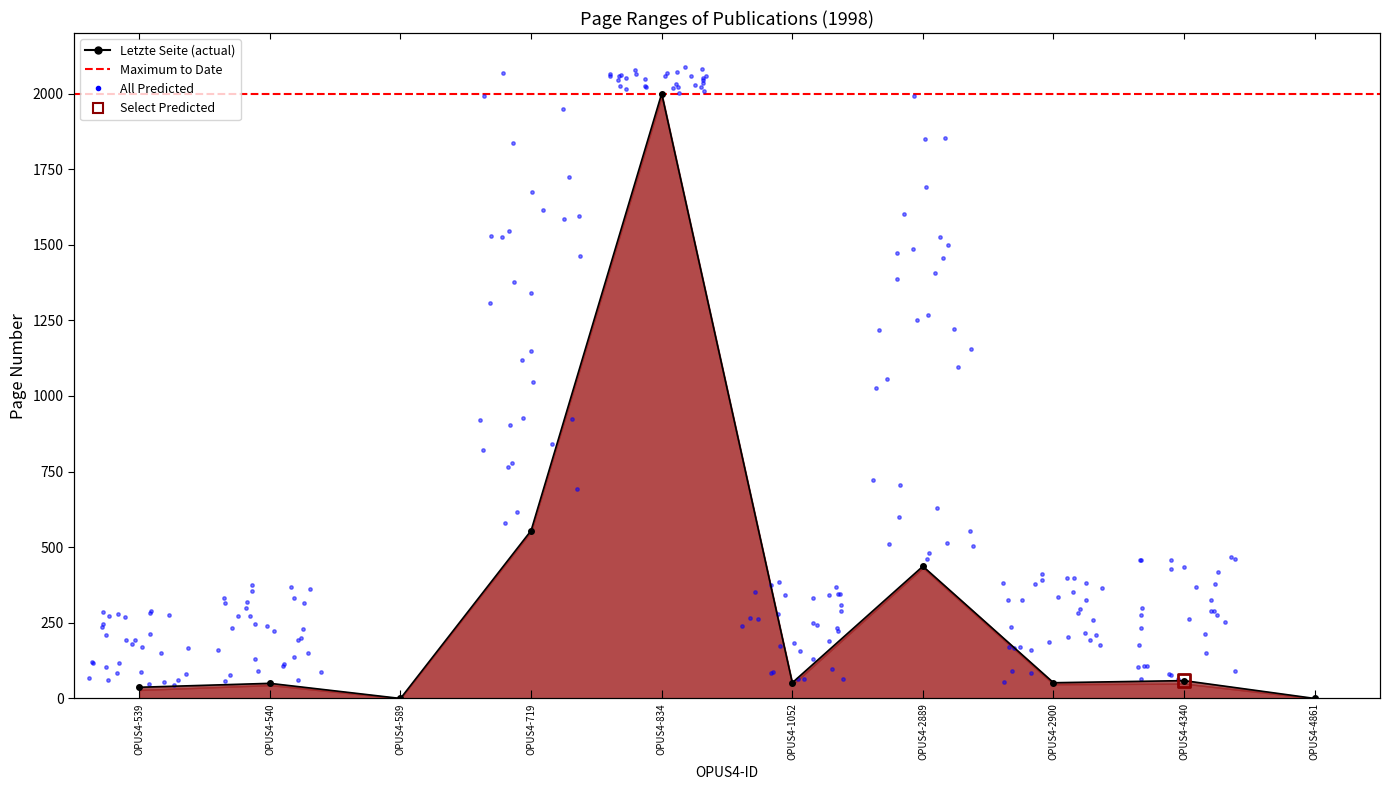

Which has a higher value, OPUS4-589 or OPUS4-719?

OPUS4-719